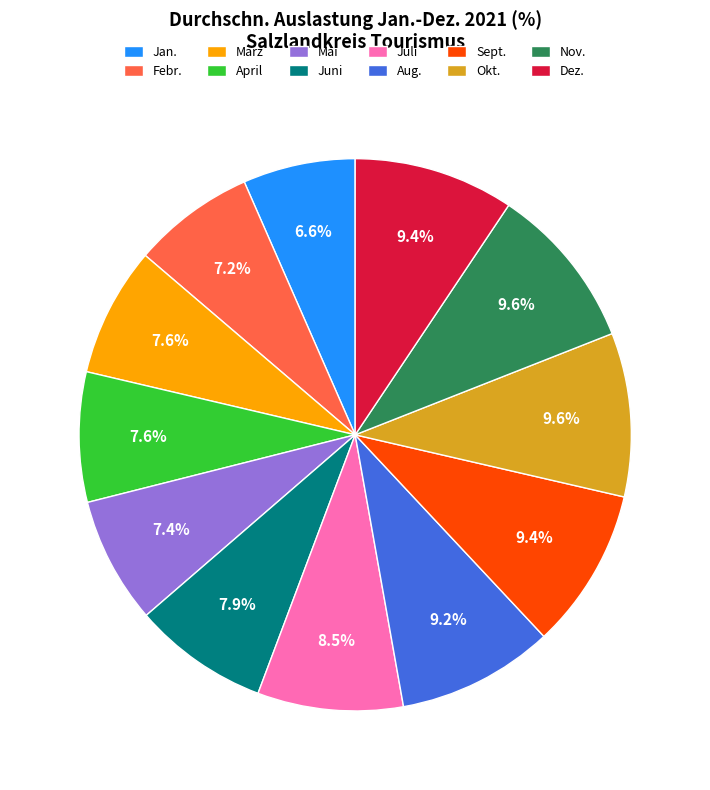

Is the sum of Dez. and Febr. greater than half?

No